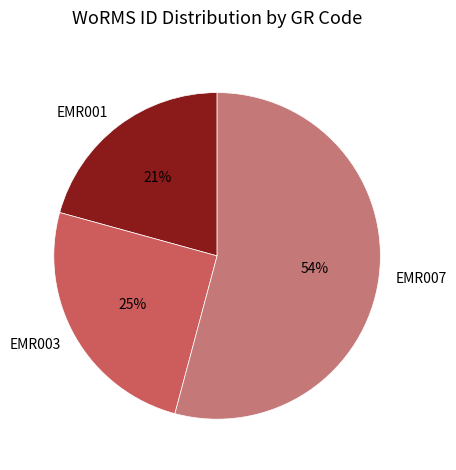

What is the ratio of the value at EMR001 to the value at EMR007?

0.4